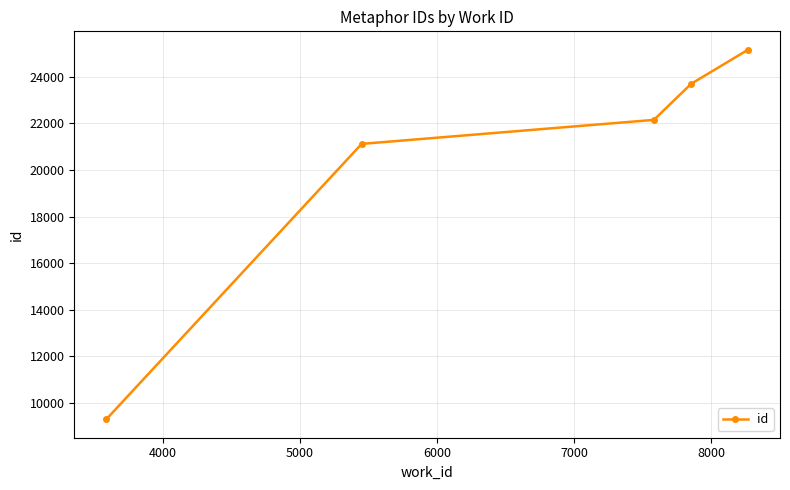

Reading left to right, transcribe all the data shown in this chart.

9295	21123	22154	23703	25164